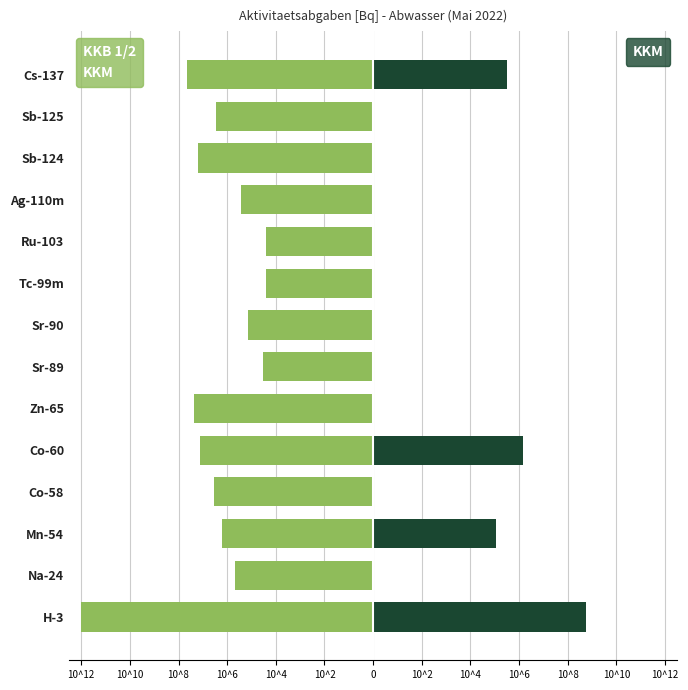

Rank the series at Sb-125 from highest to lowest value.

KKM, KKB 1/2